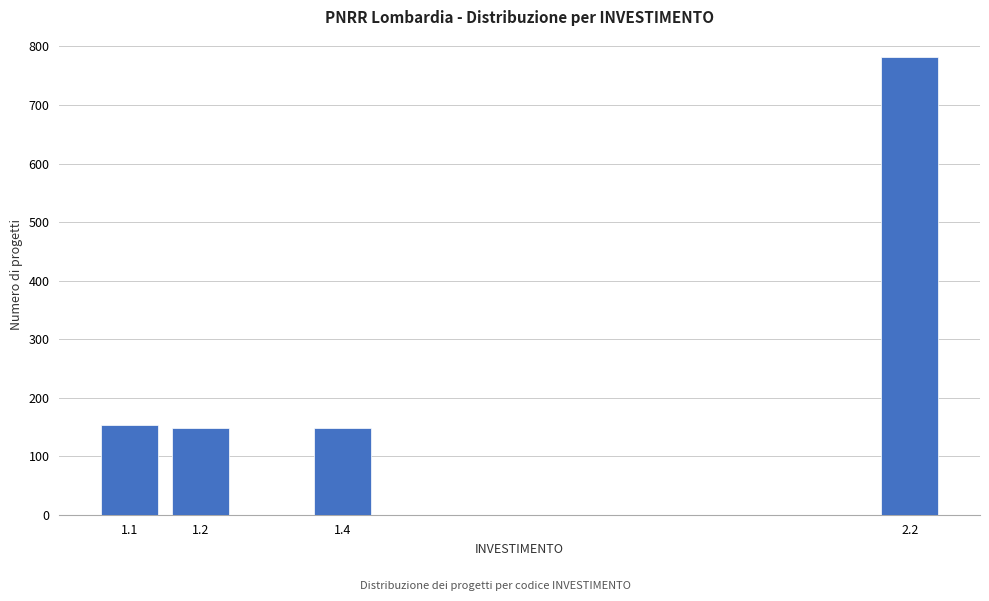

Reading left to right, extract all data points from this chart.

154	149	149	782